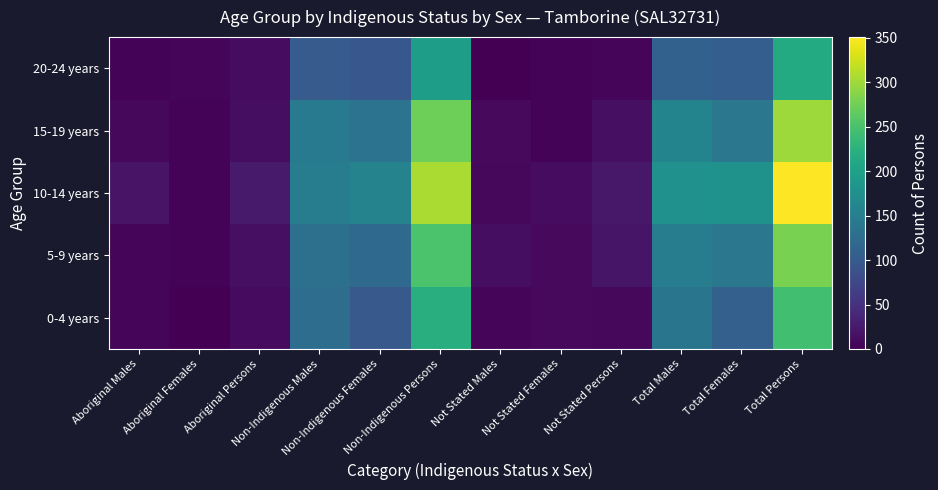

Reading left to right, list all the values displayed in this chart.

0-4 years: Aboriginal Males=5	Aboriginal Females=0	Aboriginal Persons=10	Non-Indigenous Males=125	Non-Indigenous Females=98	Non-Indigenous Persons=221	Not Stated Males=6	Not Stated Females=9	Not Stated Persons=7	Total Males=136	Total Females=108	Total Persons=245
5-9 years: Aboriginal Males=5	Aboriginal Females=3	Aboriginal Persons=15	Non-Indigenous Males=130	Non-Indigenous Females=120	Non-Indigenous Persons=251	Not Stated Males=13	Not Stated Females=9	Not Stated Persons=20	Total Males=148	Total Females=139	Total Persons=281
10-14 years: Aboriginal Males=18	Aboriginal Females=4	Aboriginal Persons=26	Non-Indigenous Males=149	Non-Indigenous Females=157	Non-Indigenous Persons=306	Not Stated Males=8	Not Stated Females=11	Not Stated Persons=23	Total Males=178	Total Females=179	Total Persons=351
15-19 years: Aboriginal Males=7	Aboriginal Females=4	Aboriginal Persons=13	Non-Indigenous Males=144	Non-Indigenous Females=133	Non-Indigenous Persons=274	Not Stated Males=9	Not Stated Females=4	Not Stated Persons=14	Total Males=159	Total Females=139	Total Persons=300
20-24 years: Aboriginal Males=3	Aboriginal Females=5	Aboriginal Persons=12	Non-Indigenous Males=101	Non-Indigenous Females=95	Non-Indigenous Persons=195	Not Stated Males=0	Not Stated Females=3	Not Stated Persons=5	Total Males=109	Total Females=105	Total Persons=214